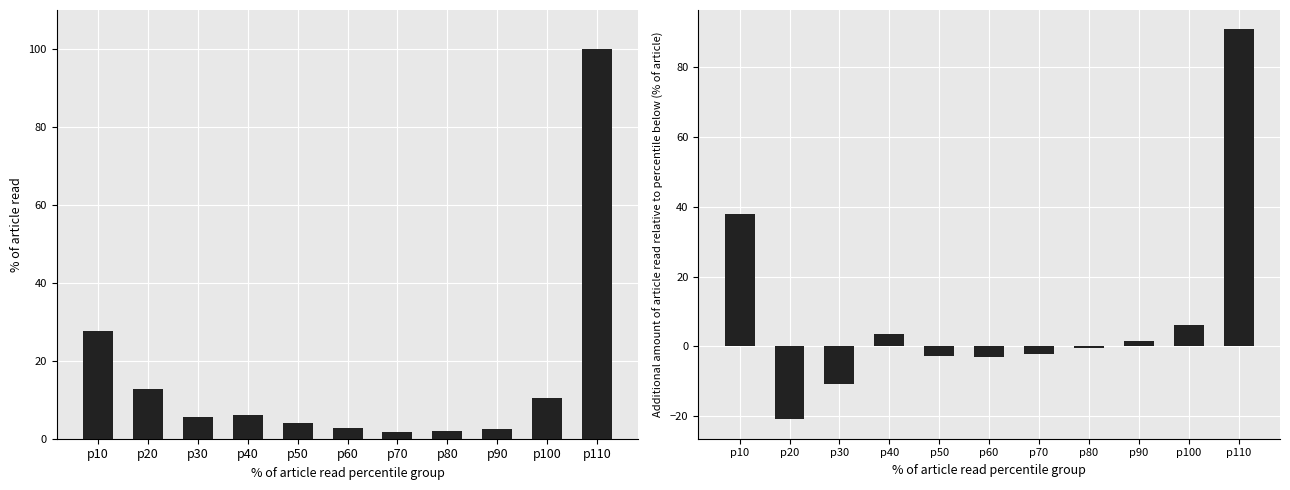

At which label does Praha (diff) reach its minimum?

p20